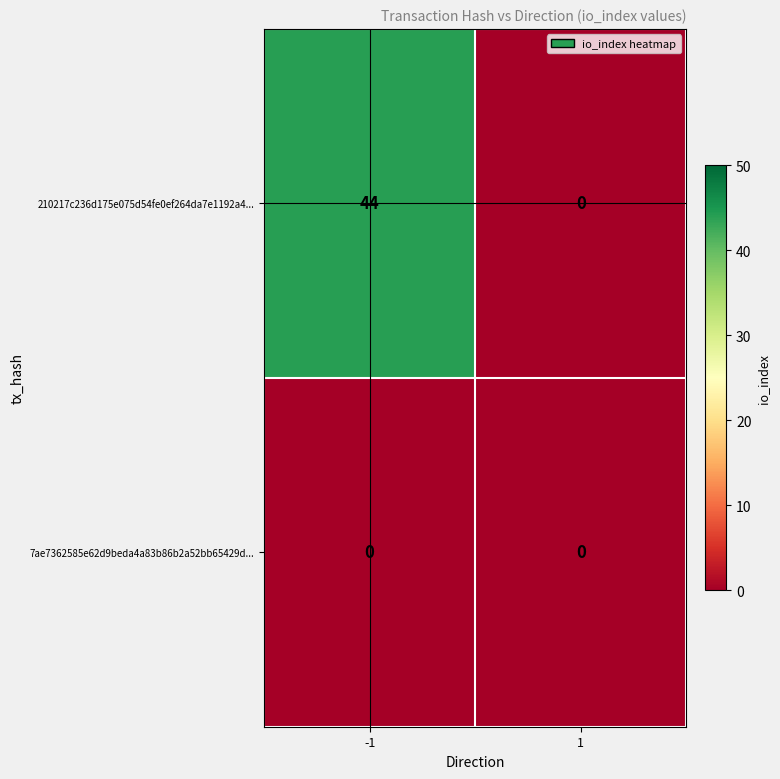

What is the average value of the 210217c236d175e075d54fe0ef264da7e1192a4... series?

22